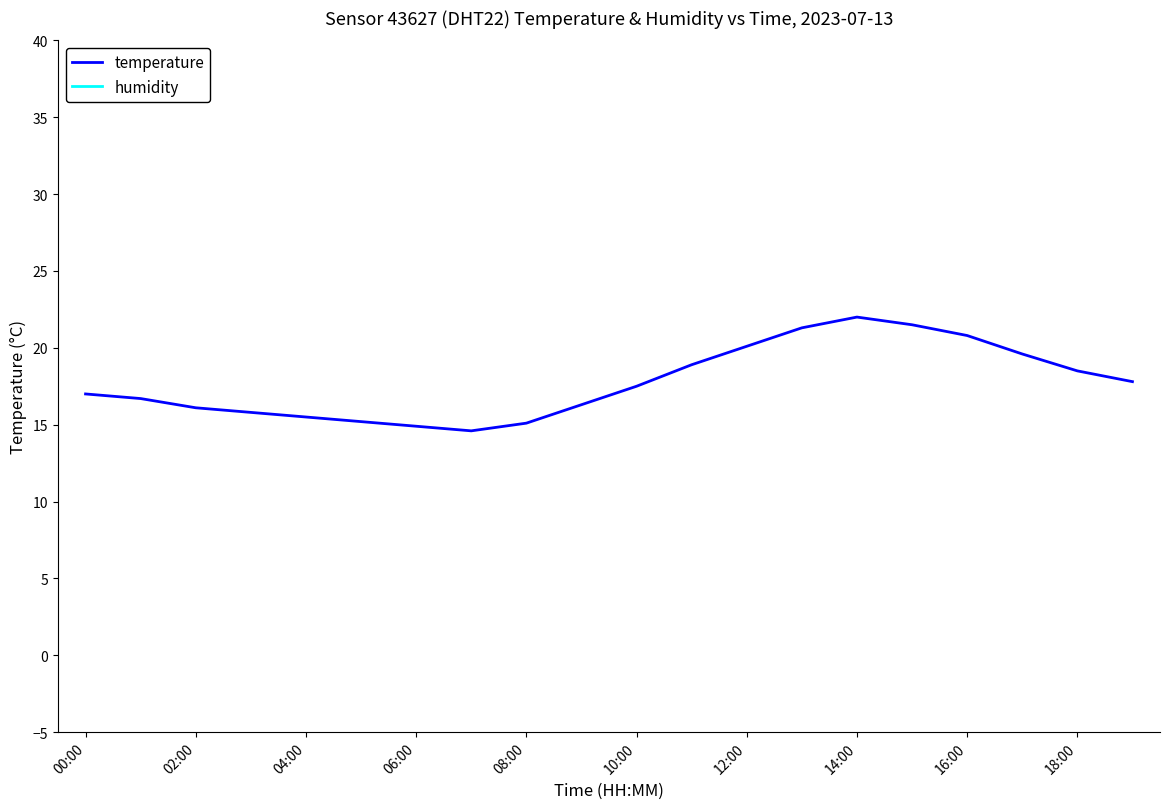

True or false: temperature has a value of 20.8 at 16:00.

True